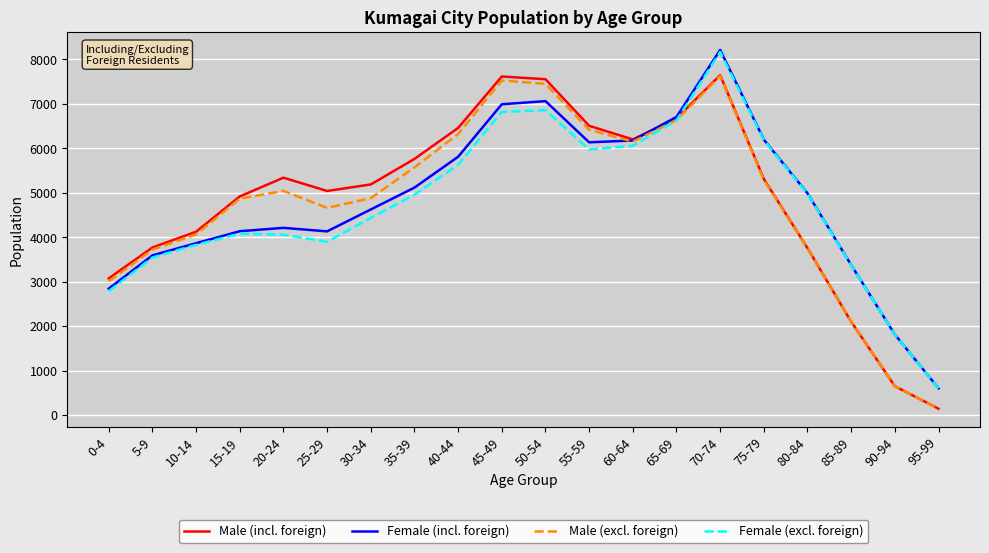

At which category is the sum across all series the highest?

70-74